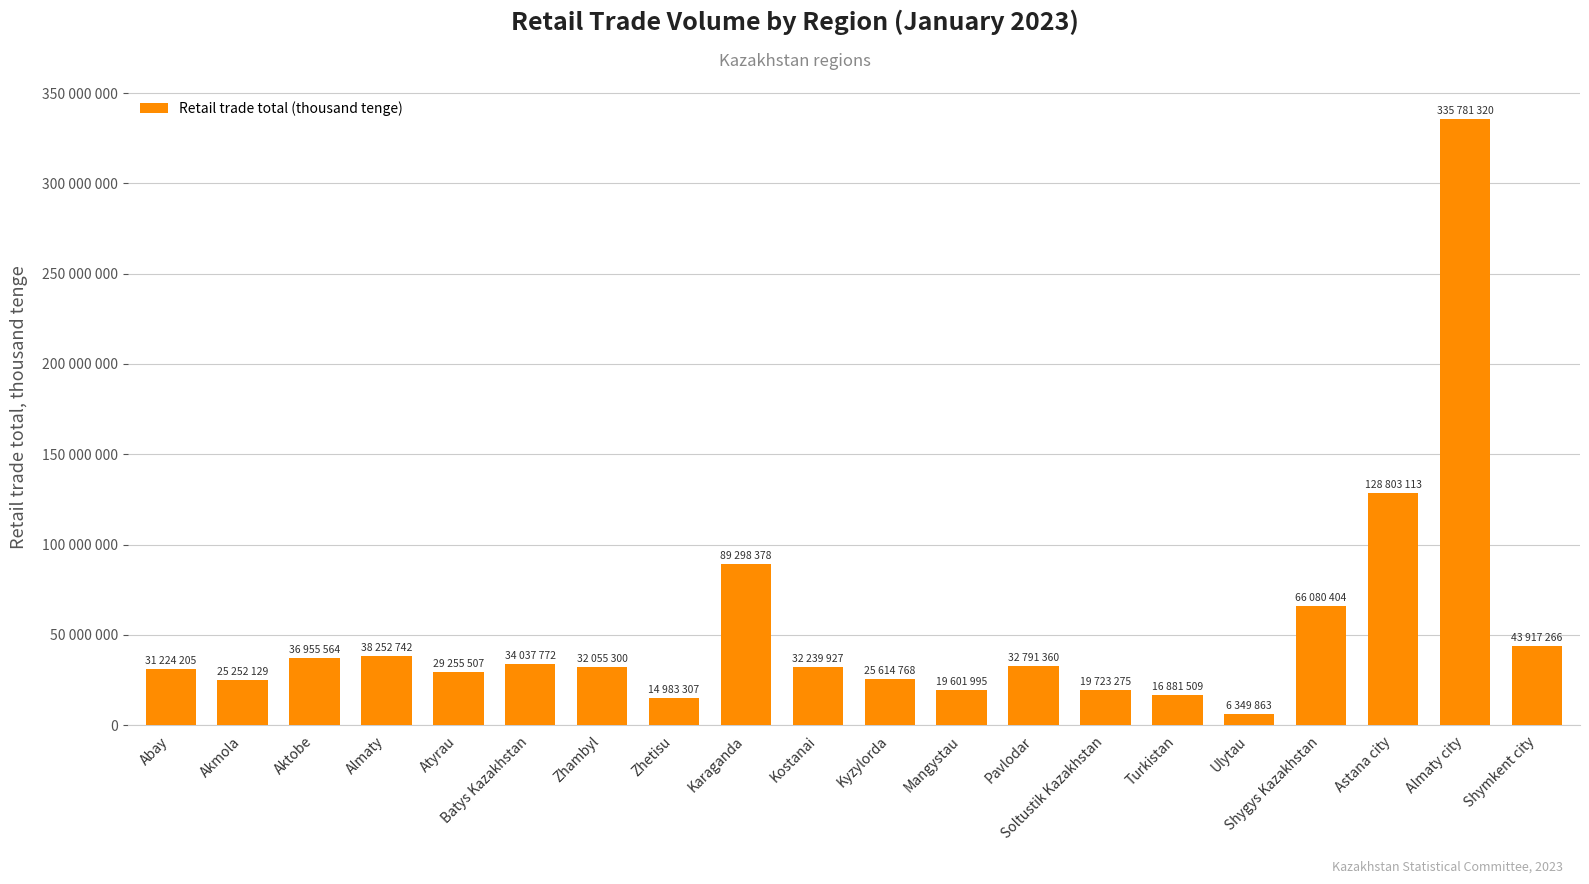

What is the ratio of the value at Atyrau to the value at Shymkent city?

0.7